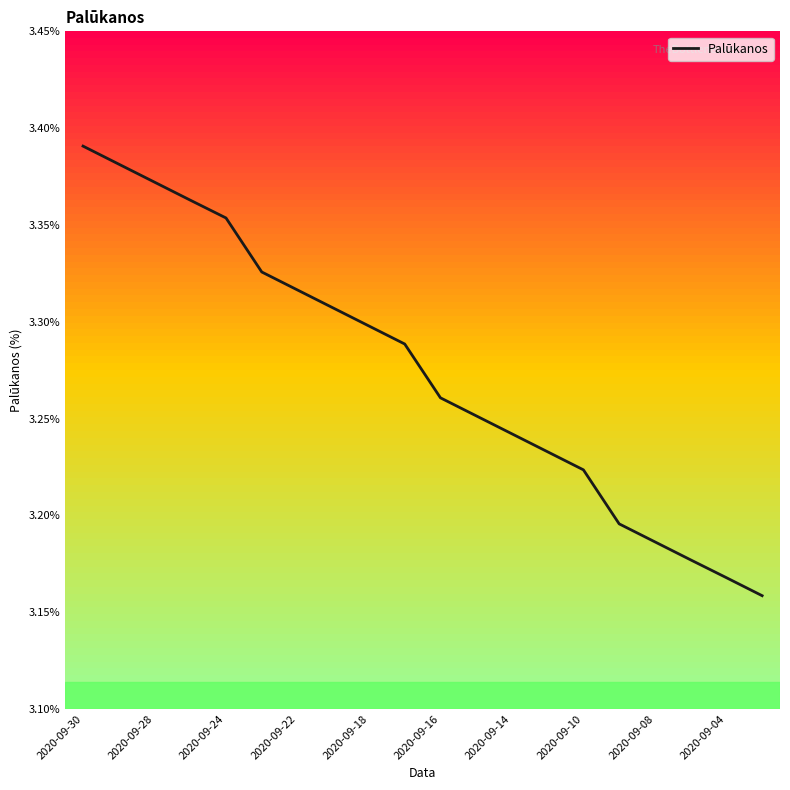

True or false: there are more than 2 points higher than both neighbors.

False